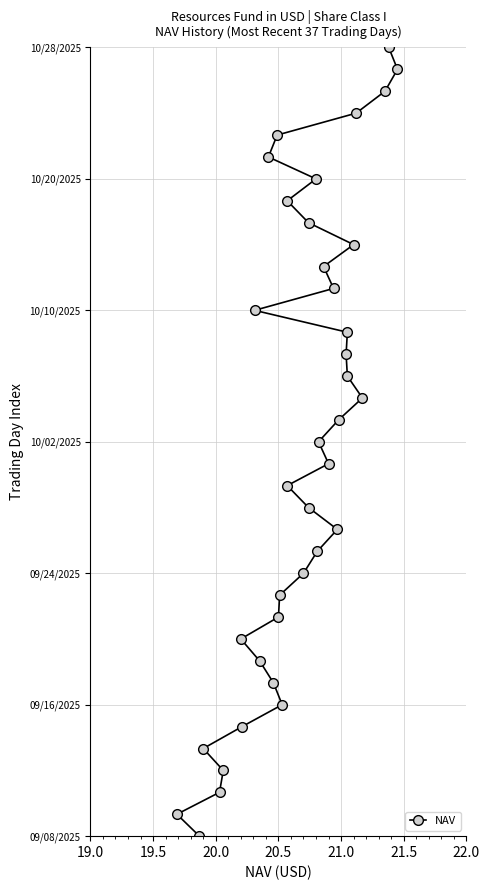

The value at 34 is 59. True or false?

False